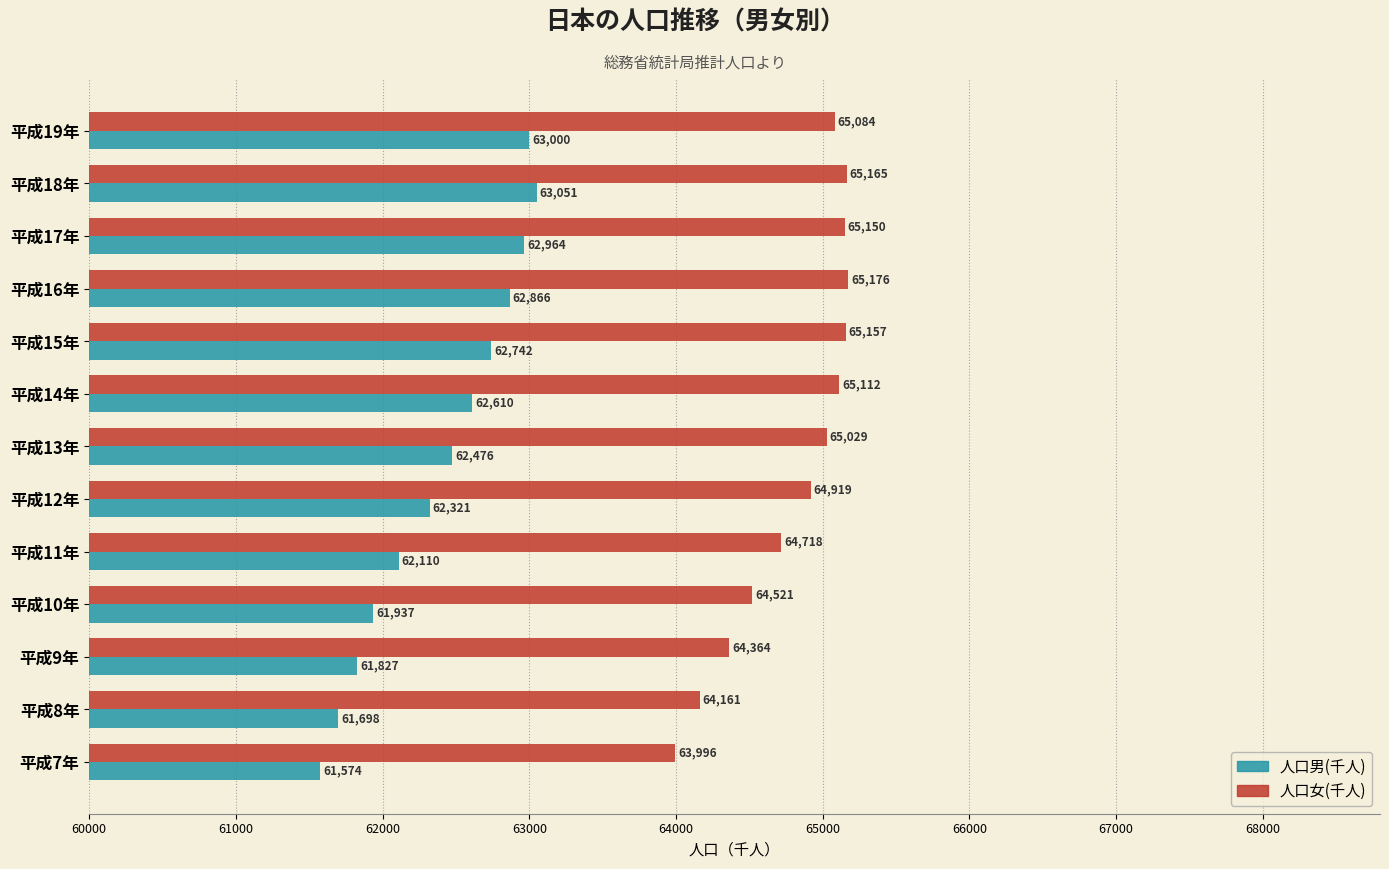

What is the difference between the maximum and minimum values in the 人口男(千人) series?

1477